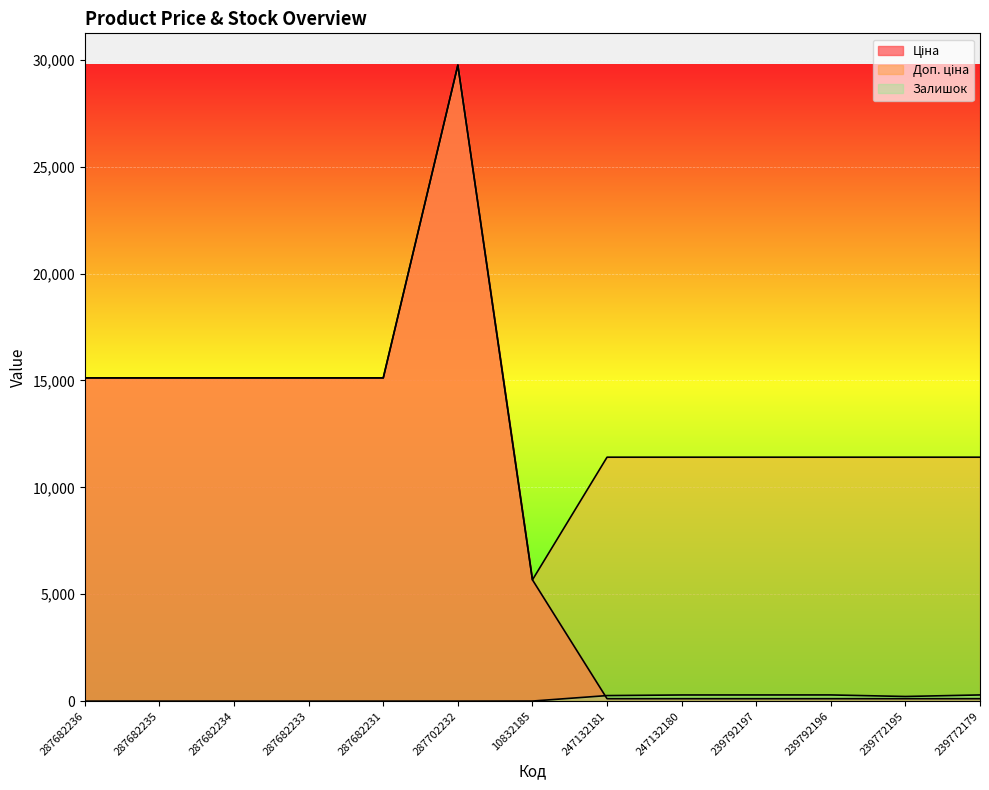

What position from the left is 247132180?

9